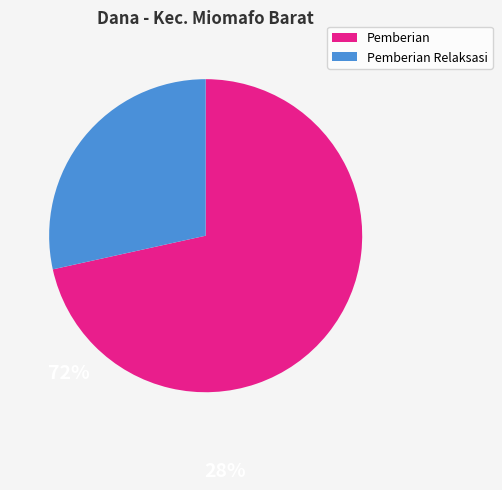

Is there a majority slice in this chart?

Yes